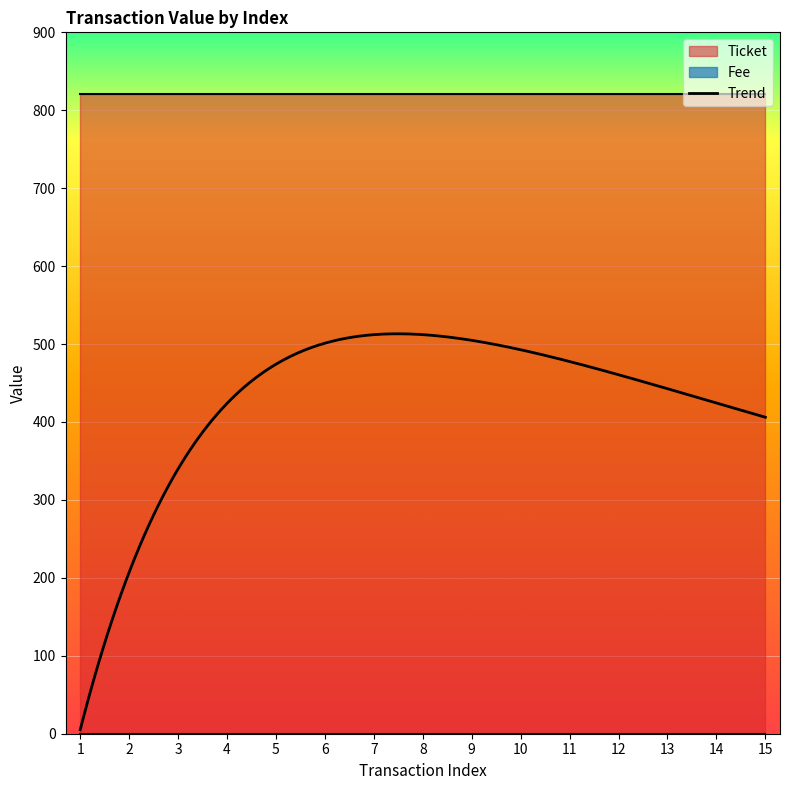

At which category does the chart reach its peak across all series?

1